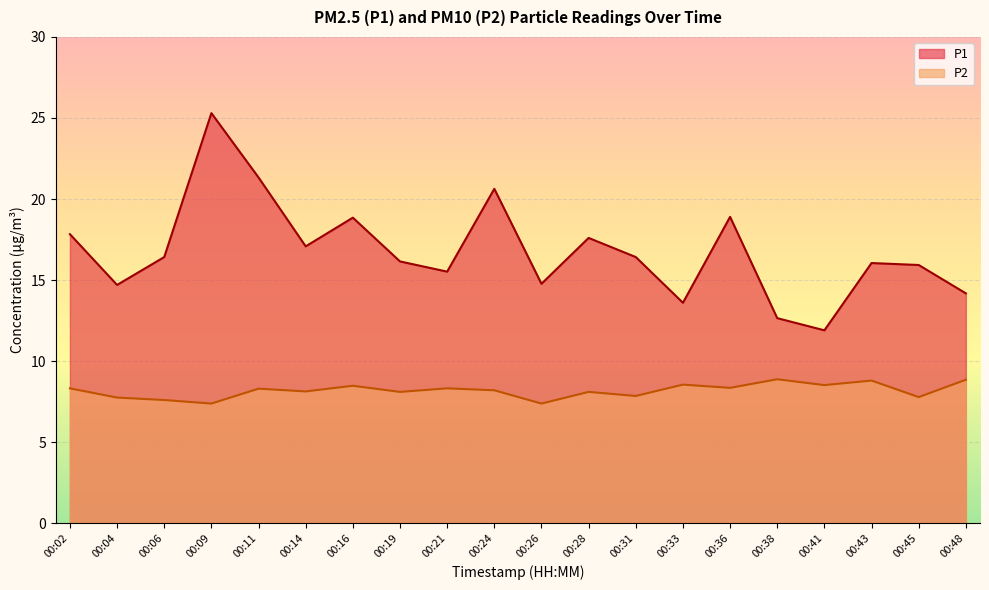

Which label corresponds to the smallest value in the chart?

00:09